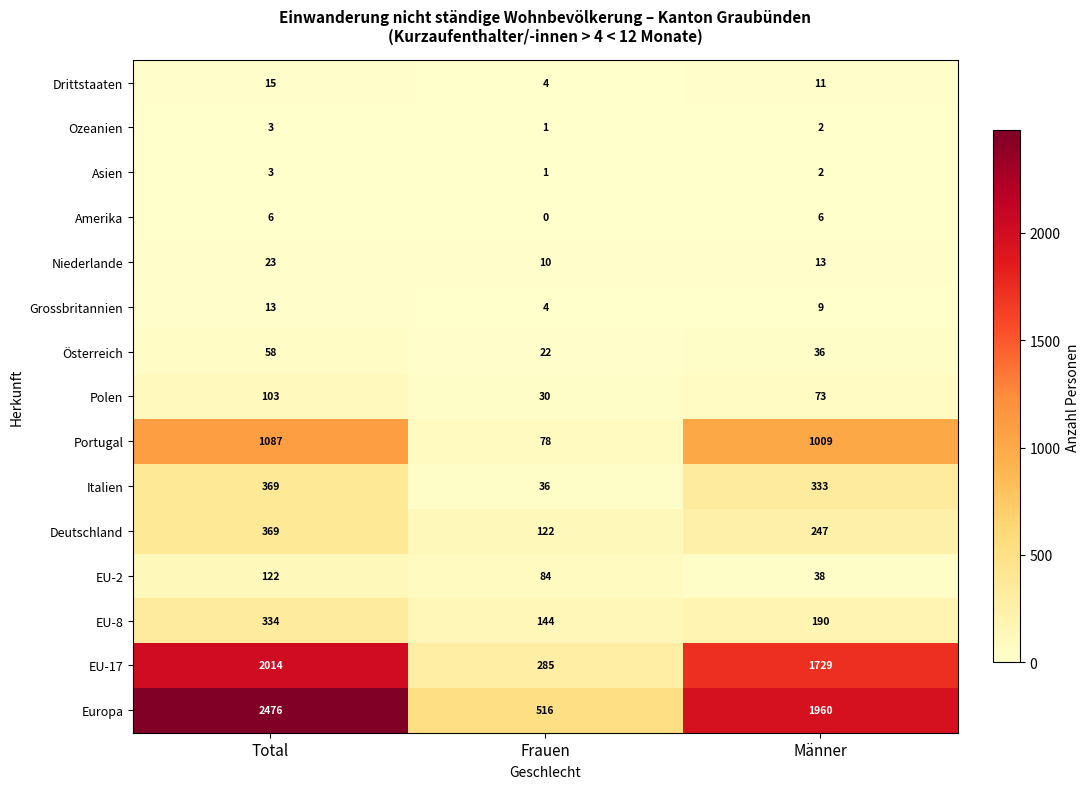

True or false: Portugal has a value of 78 at Frauen.

True